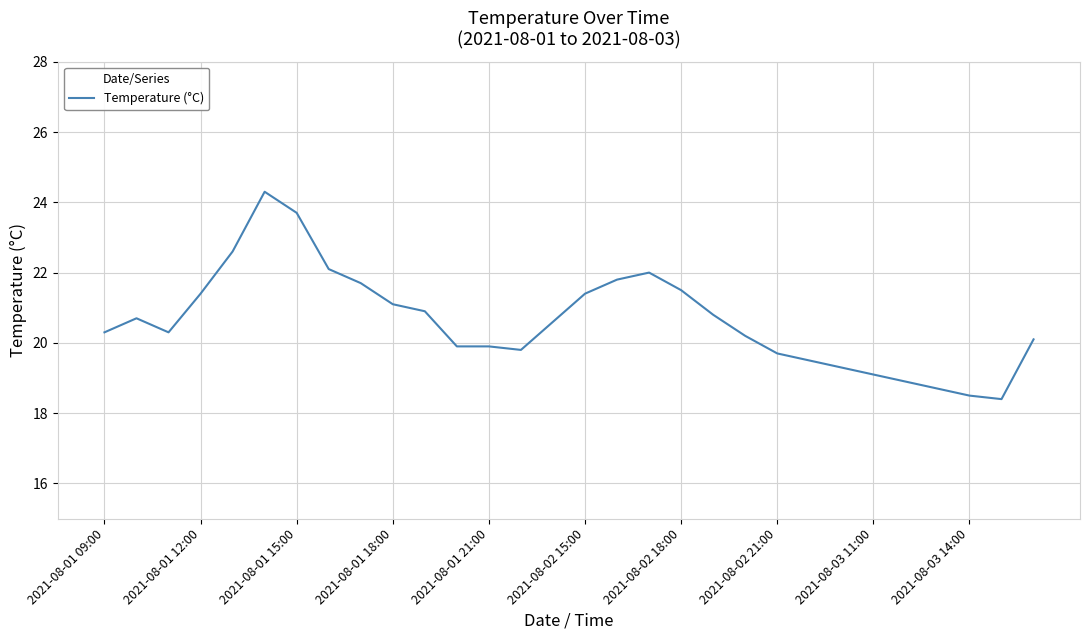

What is the difference between the maximum and minimum values?

5.9